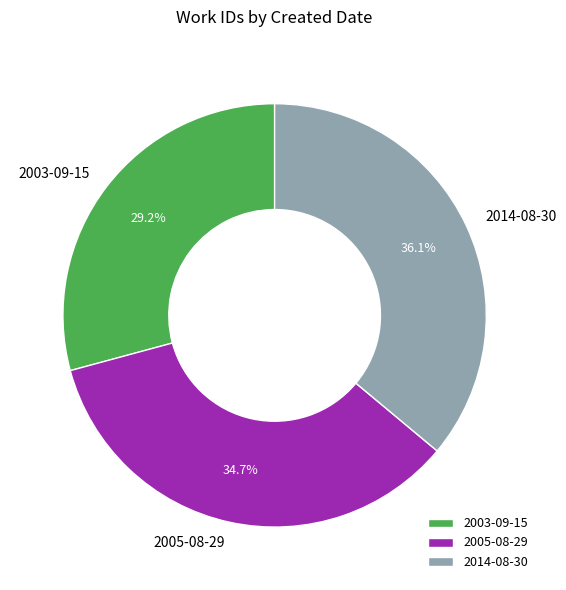

How many slices are in this pie chart?

3